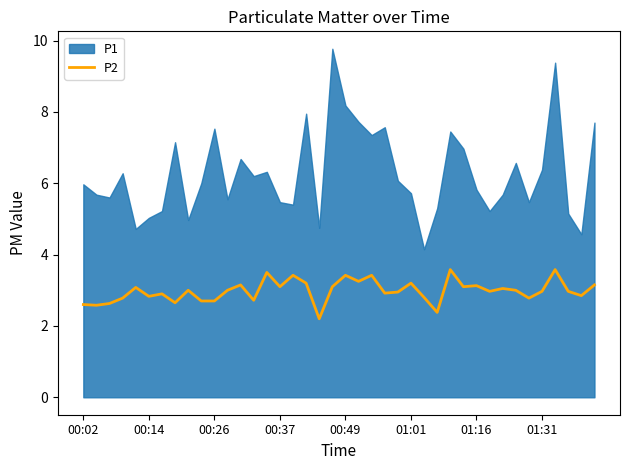

What is the minimum value for P2?

2.2